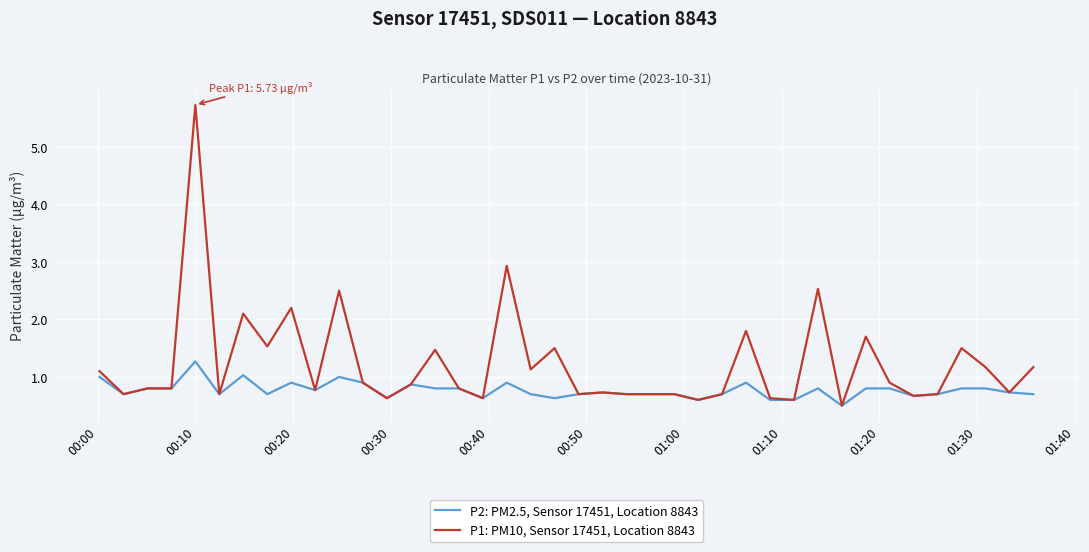

Rank the series by their maximum value, from highest to lowest.

P1: PM10, Sensor 17451, Location 8843, P2: PM2.5, Sensor 17451, Location 8843